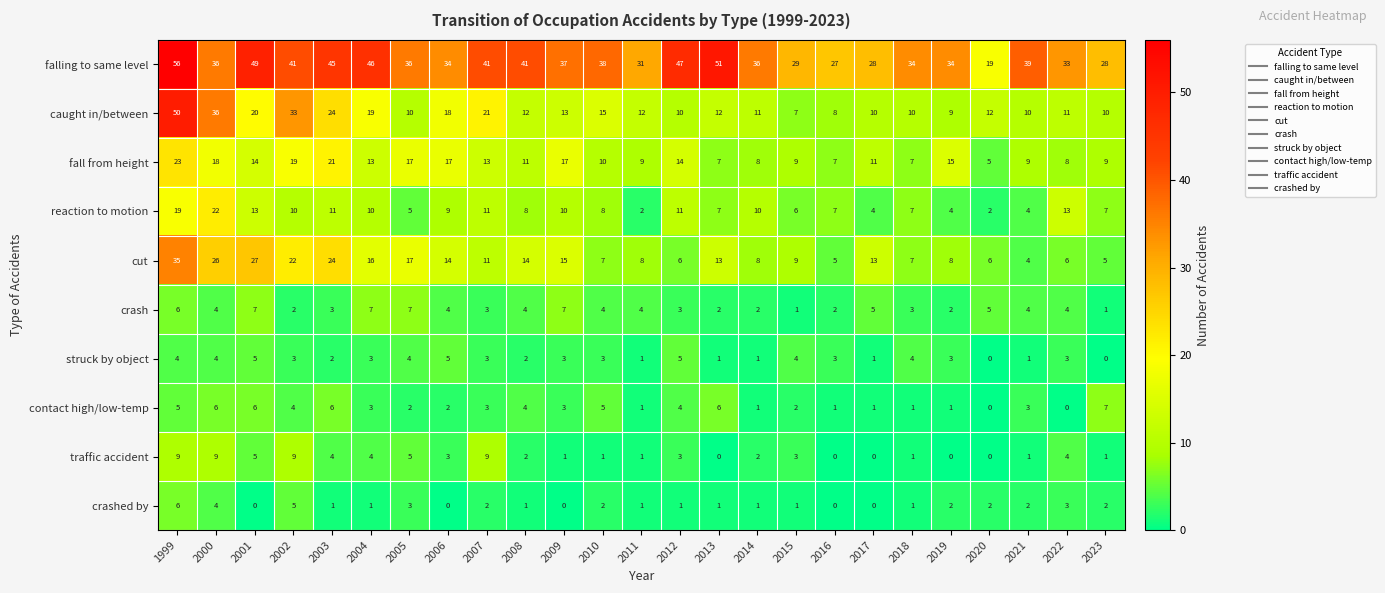

What is the total value across all series at 2020?

51